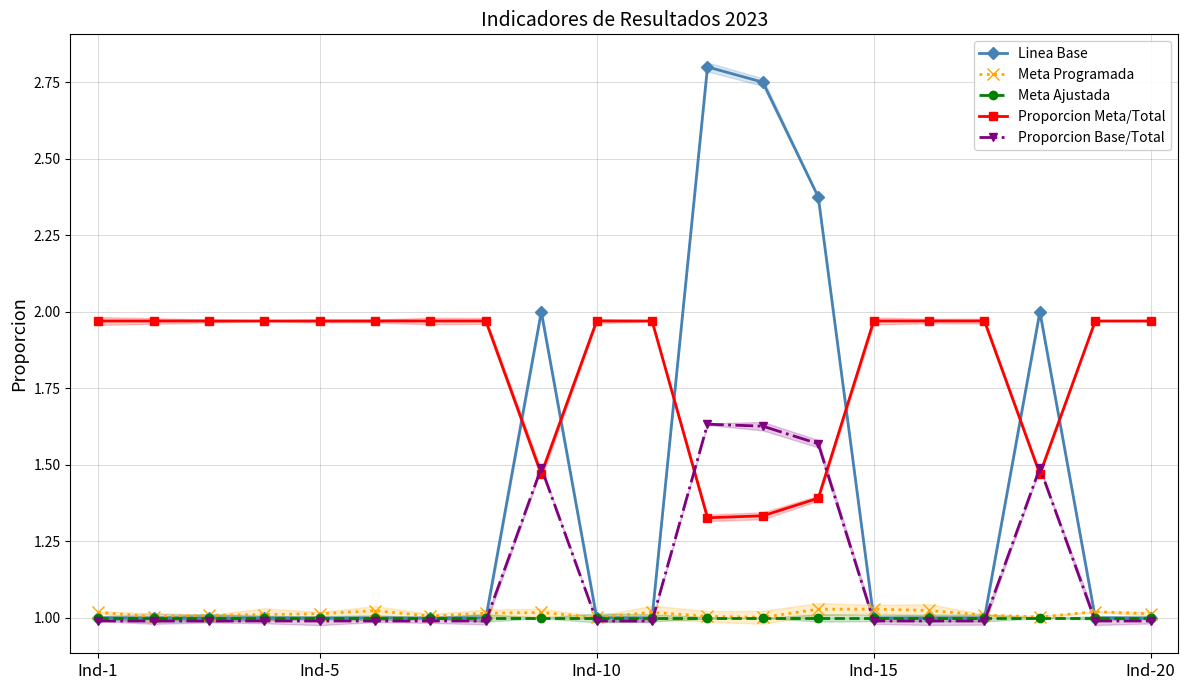

True or false: Proporcion Meta/Total and Meta Ajustada cross at least once.

False